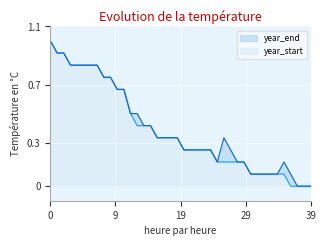

What is the maximum value for year_start?

1.0